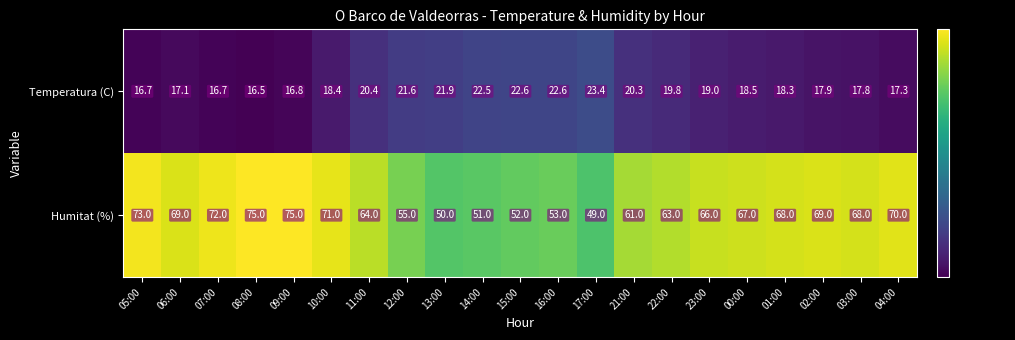

Is it true that Humitat (%) equals 119.4 at 03:00?

False